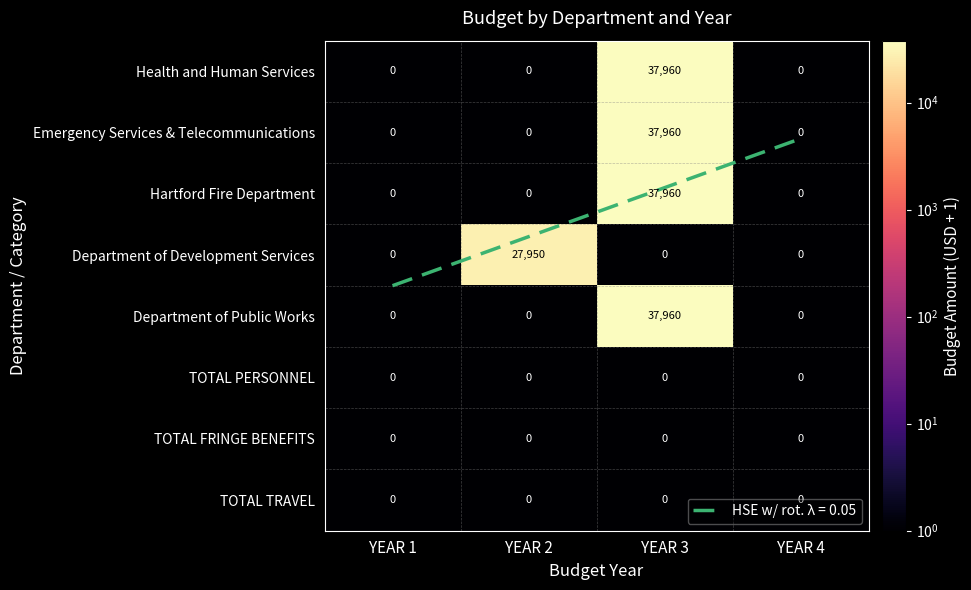

Which series changed the most between YEAR 2 and YEAR 4?

Department of Development Services